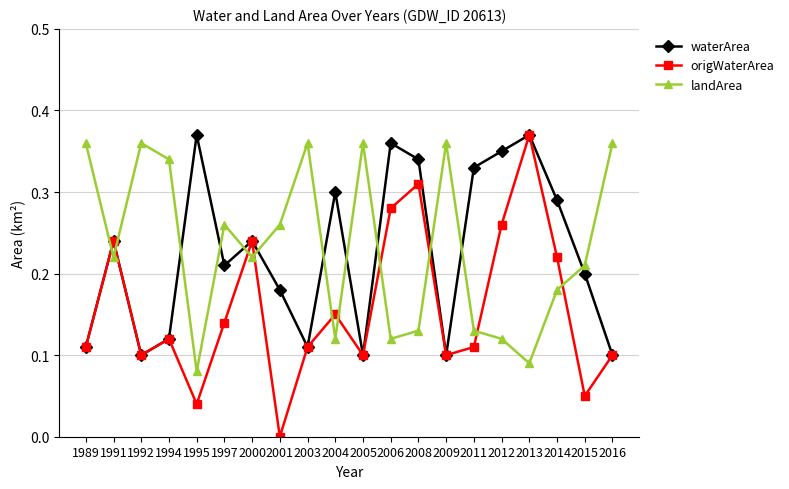

At how many categories does at least one series exceed 0?

20